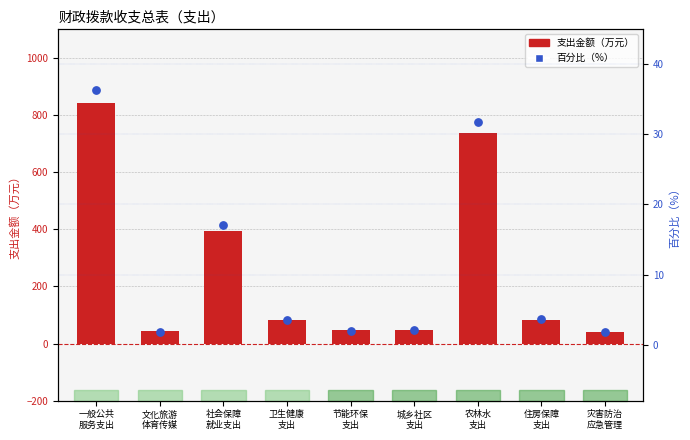

What are all the series names shown in the legend?

支出金额, 百分比（%）